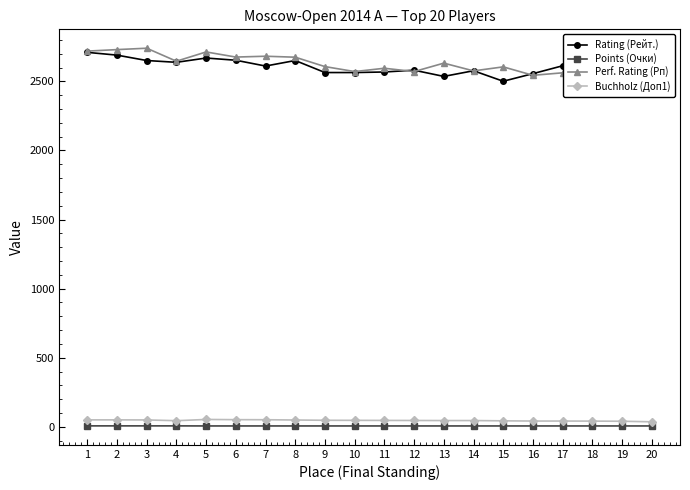

Reading left to right, list all the values displayed in this chart.

Rating (Рейт.): 2710.0	2690.0	2651.0	2638.0	2669.0	2653.0	2611.0	2651.0	2564.0	2564.0	2568.0	2581.0	2536.0	2577.0	2501.0	2556.0	2613.0	2617.0	2627.0	2584.0
Points (Очки): 7.0	7.0	7.0	7.0	6.5	6.5	6.5	6.5	6.5	6.5	6.5	6.5	6.5	6.5	6.5	6.5	6.5	6.5	6.5	6.5
Perf. Rating (Рп): 2719.0	2730.0	2740.0	2646.0	2713.0	2676.0	2682.0	2675.0	2607.0	2571.0	2595.0	2571.0	2632.0	2576.0	2605.0	2544.0	2562.0	2543.0	2552.0	2435.0
Buchholz (Доп1): 50.5	50.5	50.0	44.5	53.5	52.0	51.5	49.5	47.5	47.0	46.5	46.0	45.5	45.5	43.5	42.0	42.0	41.5	40.5	36.5